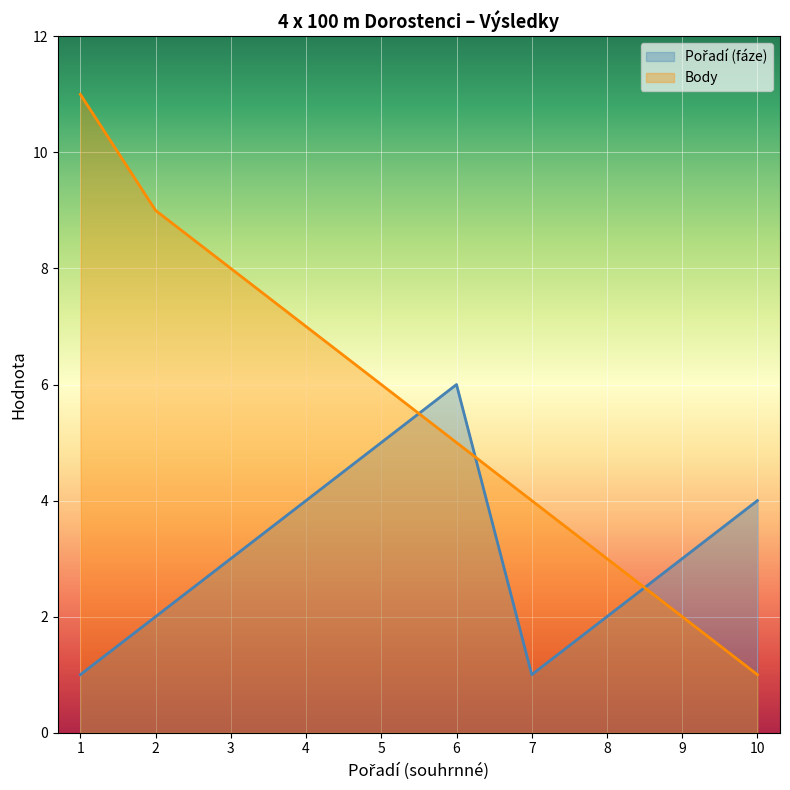

True or false: Body has more than 0 points higher than both neighbors.

False